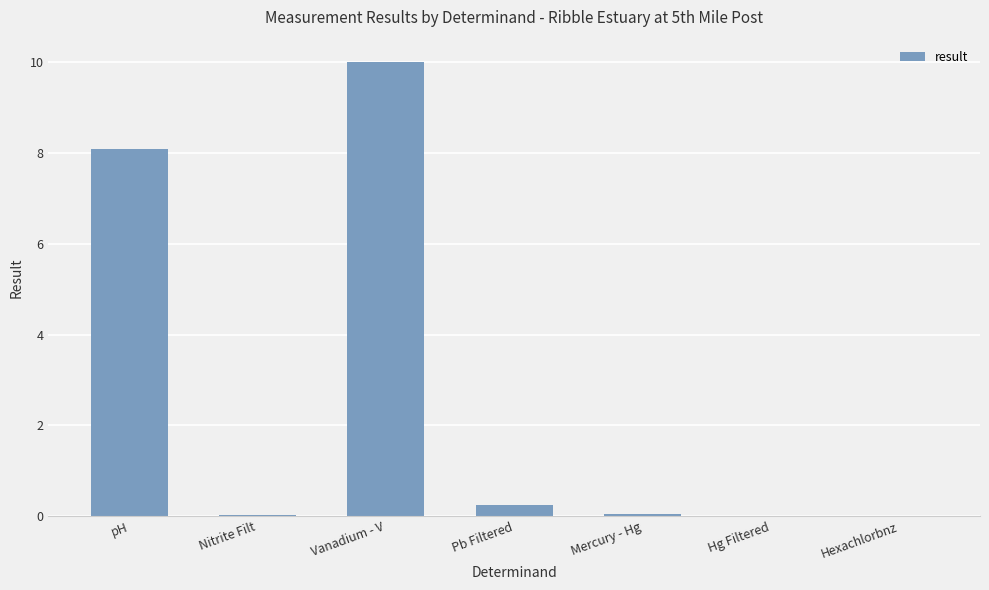

What is the greatest value displayed?

10.0